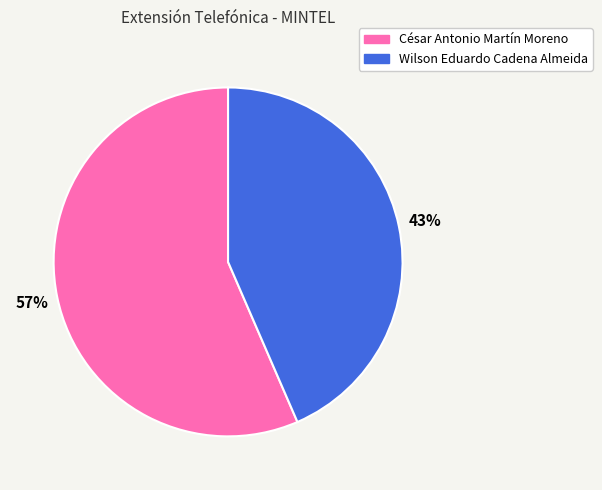

Rank the categories by value from lowest to highest.

Wilson Eduardo Cadena Almeida, César Antonio Martín Moreno